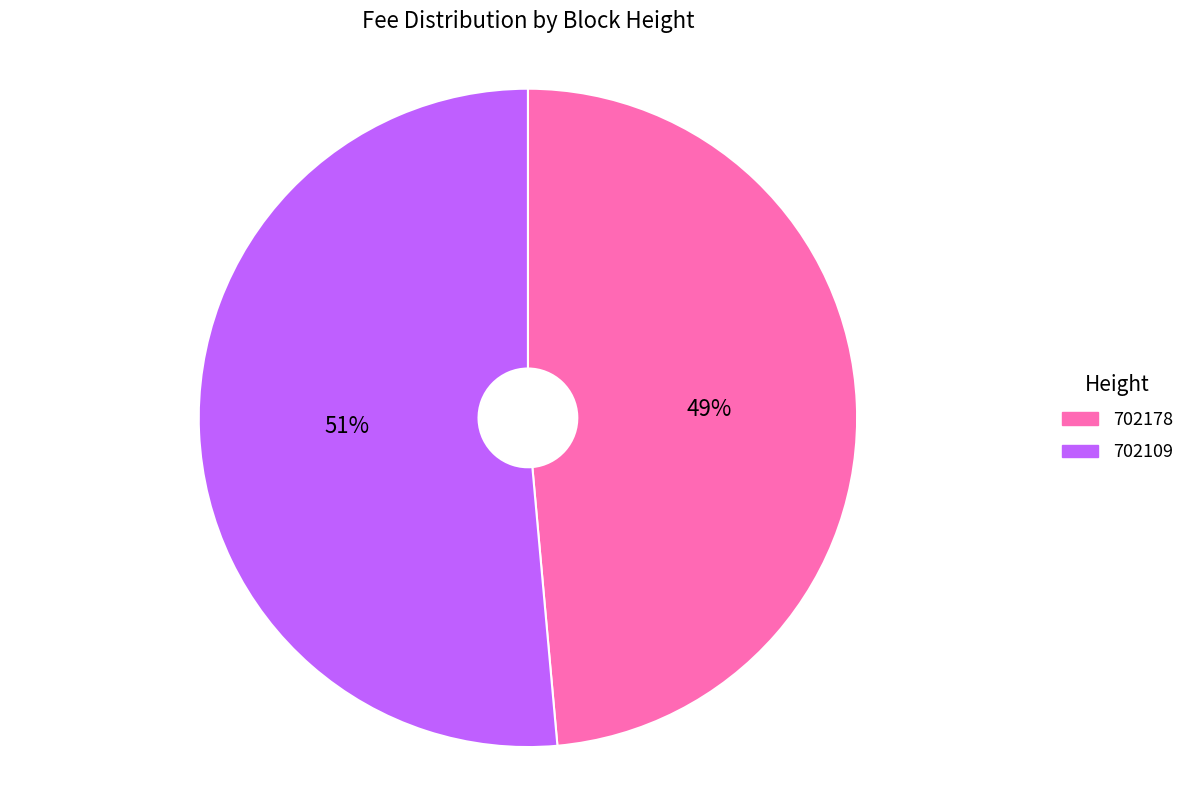

Which category accounts for the majority?

702109